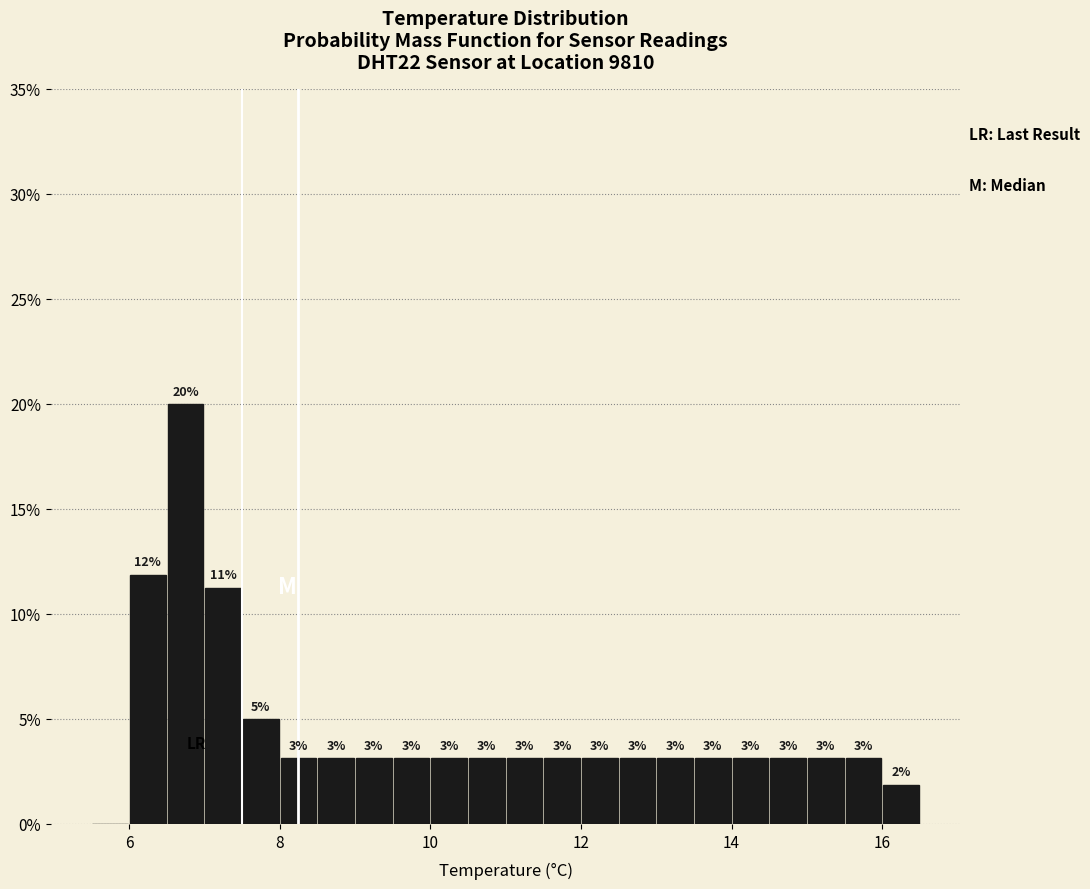

Read against the x-axis, roughly where is the centre of the tallest bar?

6.8